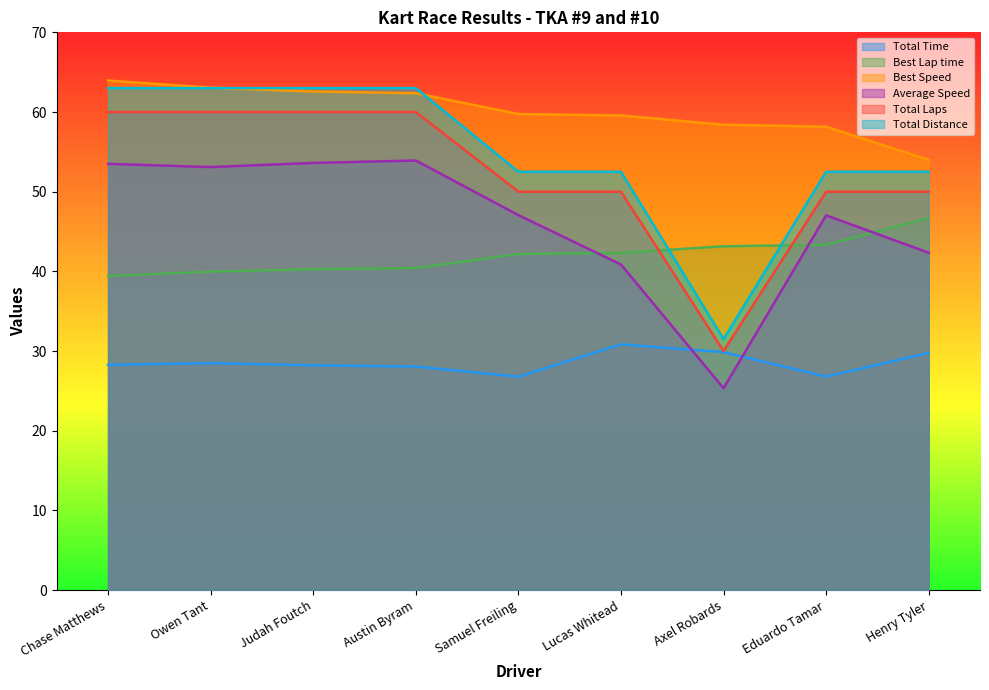

What is the label of the 6th point from the left?

Lucas Whitead